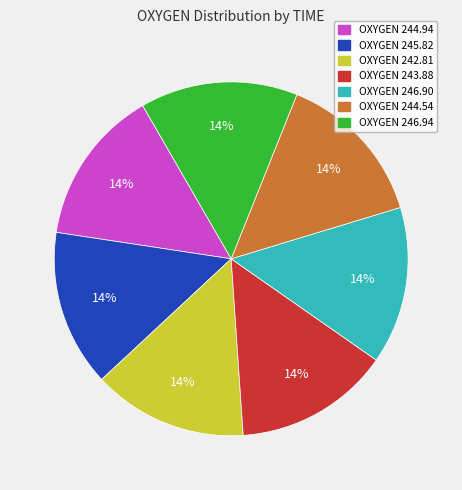

To the nearest percent, what is the average slice percentage?

14%